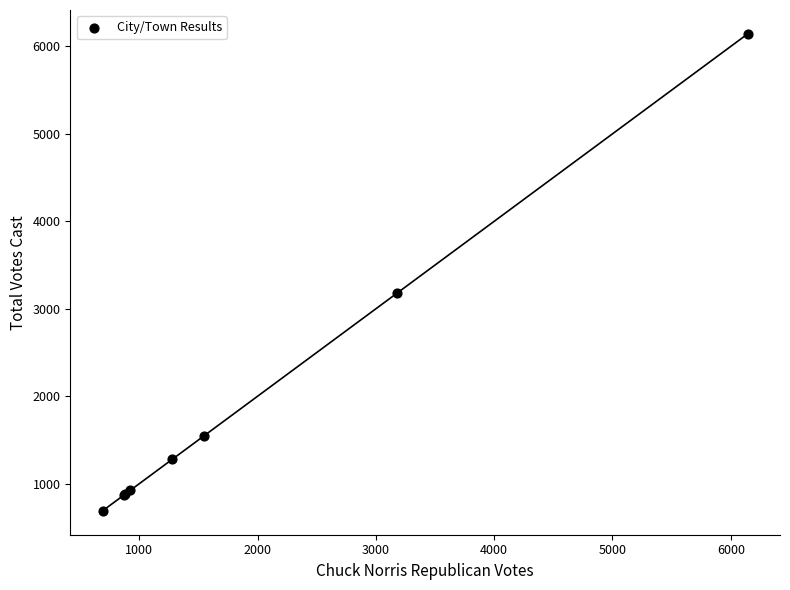

What Y value in the scatter plot is closest to 3416?

3182